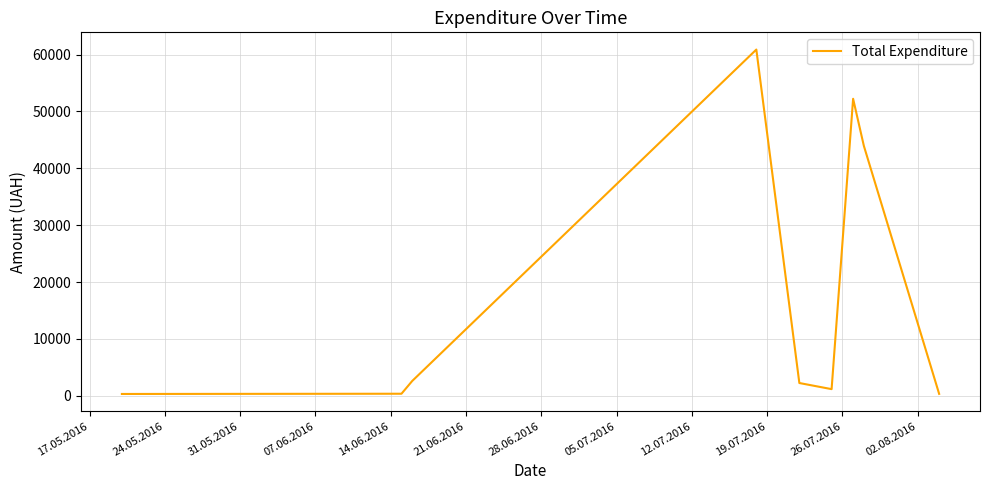

Count the number of data series in this chart.

1